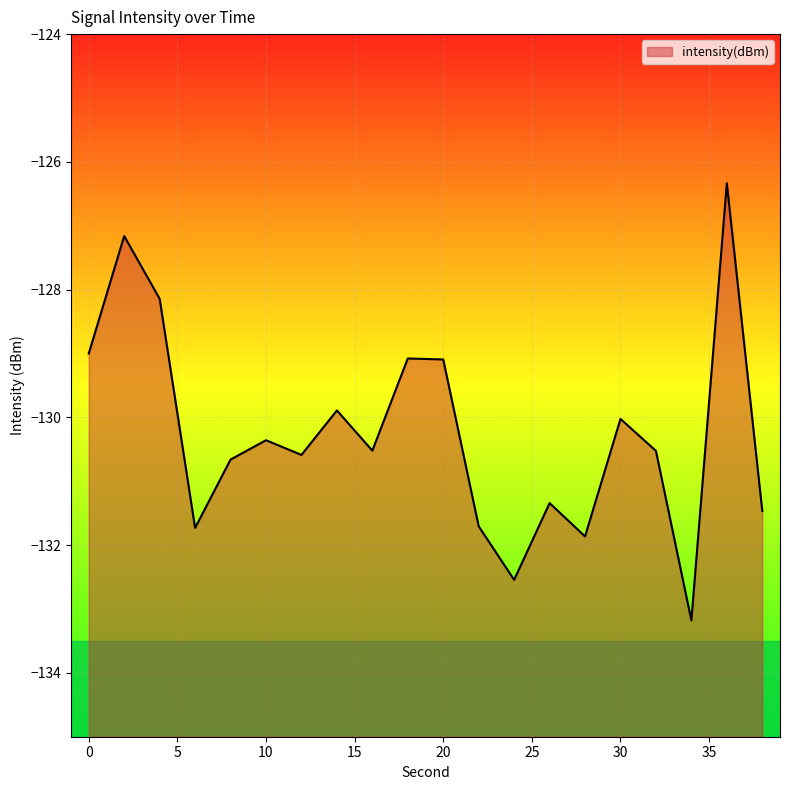

What is the value of the 18th point from the left?

-133.2